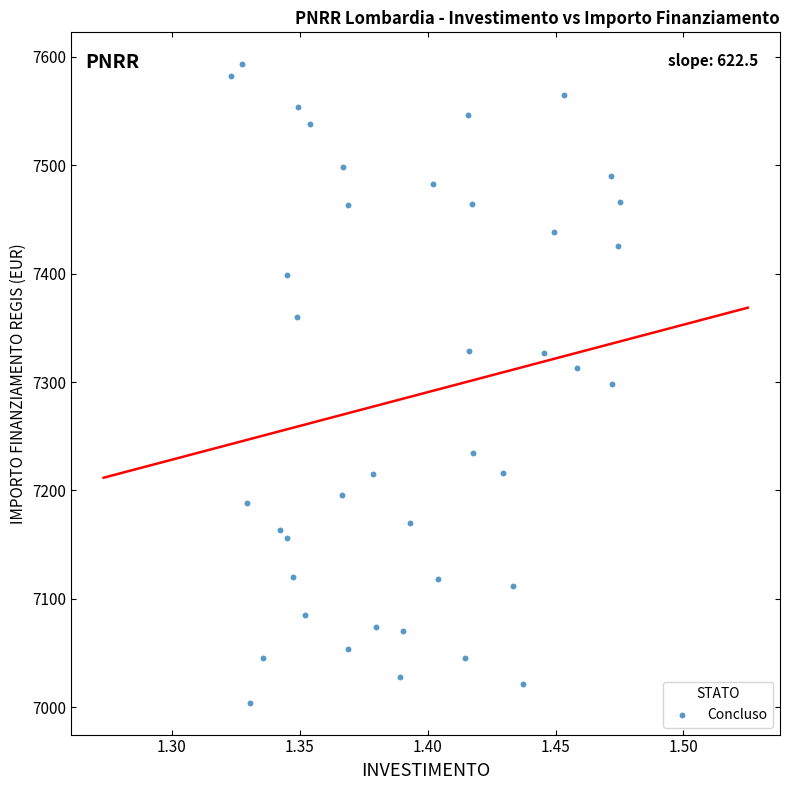

What is the range of Y values (max minus min)?

588.8